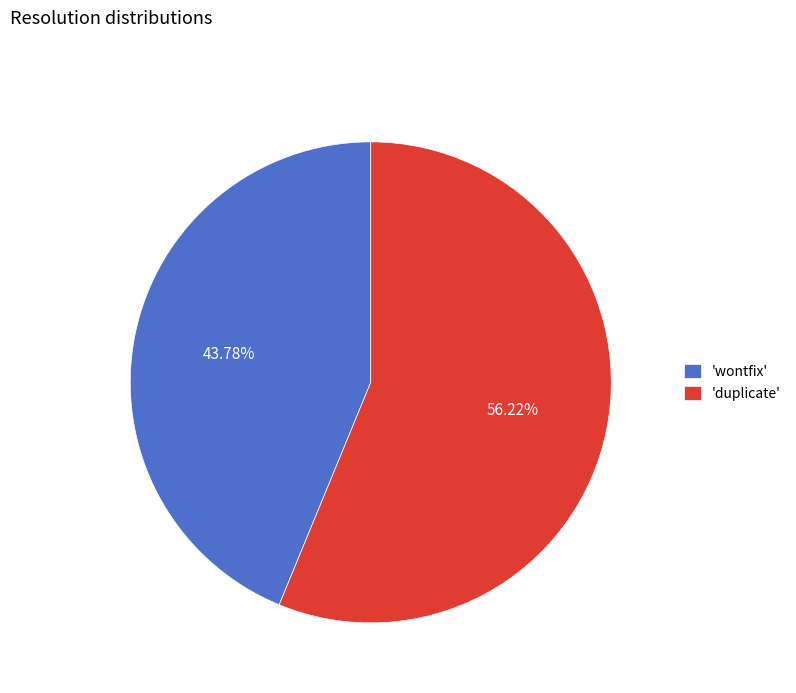

Is there a majority slice in this chart?

Yes